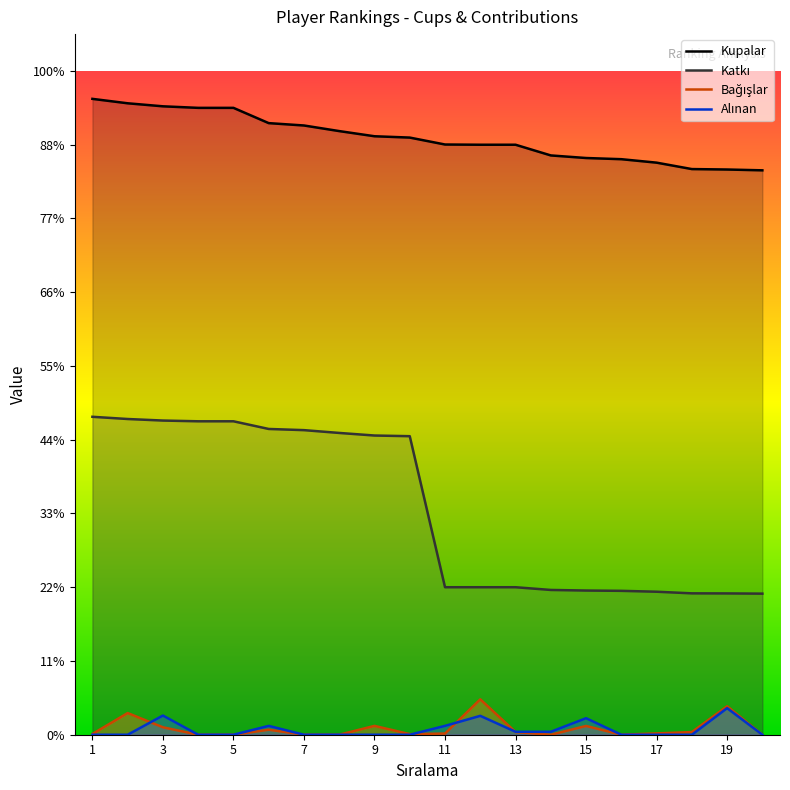

Which series has the largest total across all categories?

Kupalar